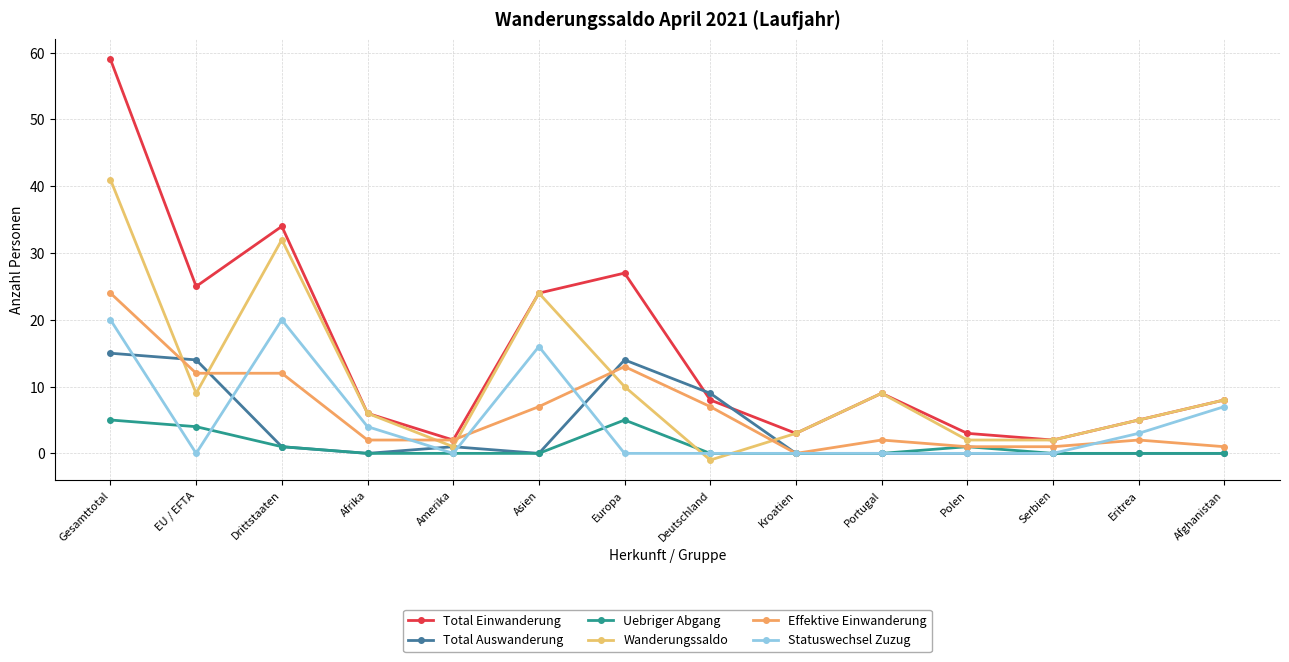

How many values in Wanderungssaldo are above zero?

13